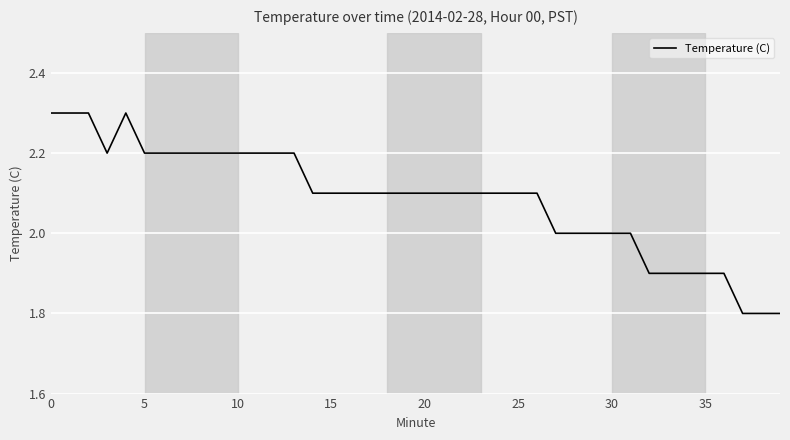

What is the difference between the maximum and minimum values?

0.5